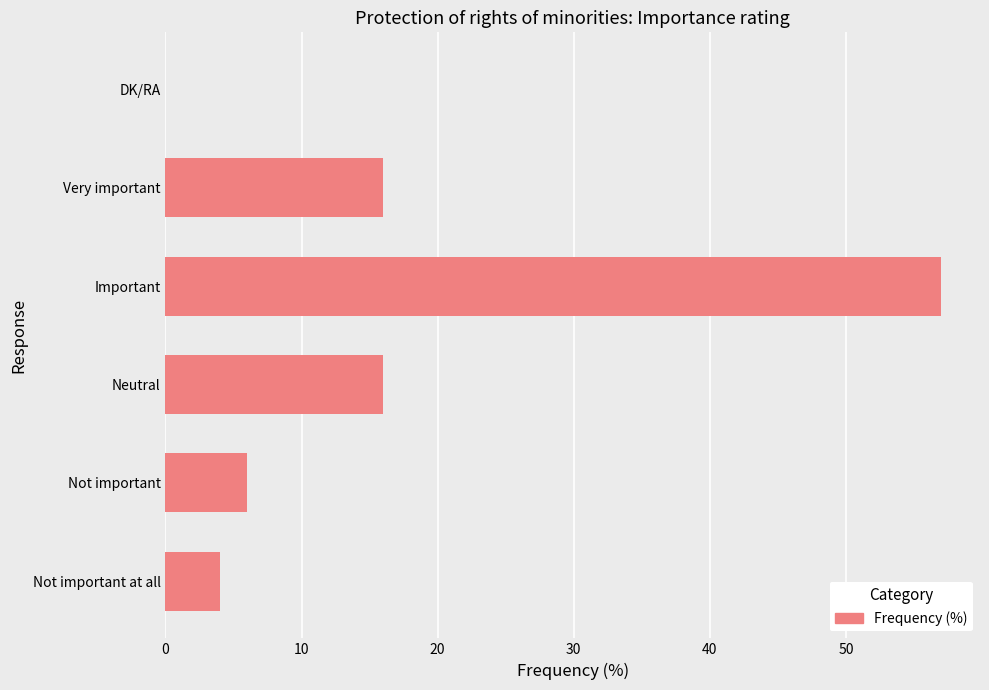

Reading top to bottom, transcribe all the data shown in this chart.

DK/RA=0	Very important=16	Important=57	Neutral=16	Not important=6	Not important at all=4